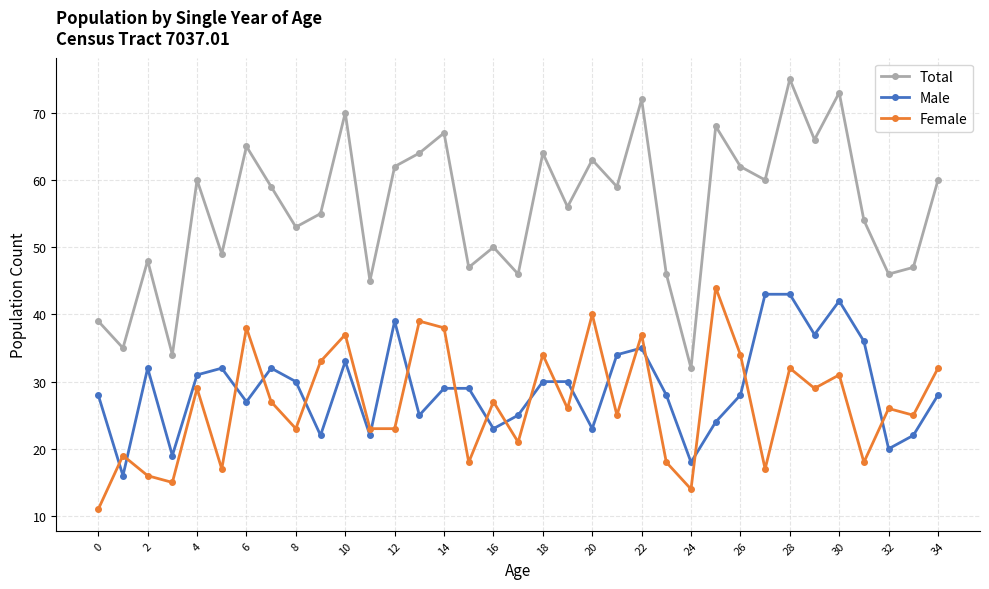

Which series has the widest spread of values?

Total